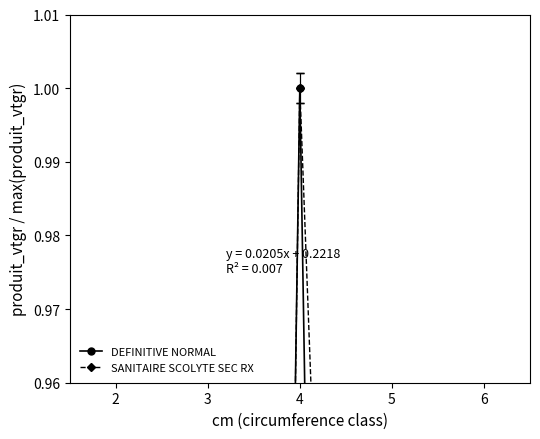

At how many categories does at least one series exceed 0?

5